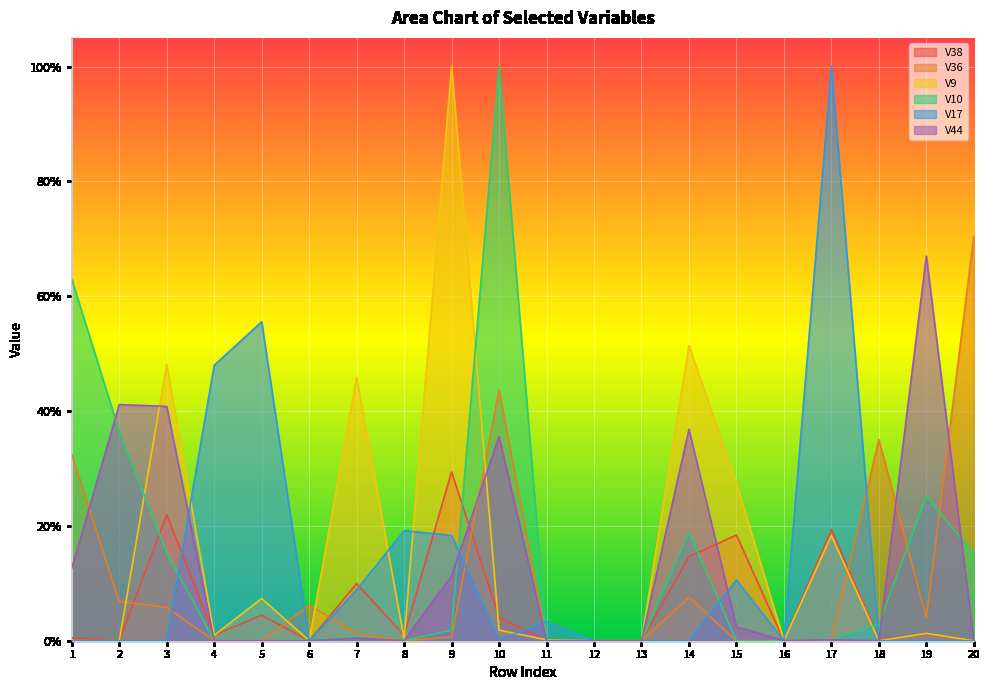

What are all the series names shown in the legend?

V38, V36, V9, V10, V17, V44